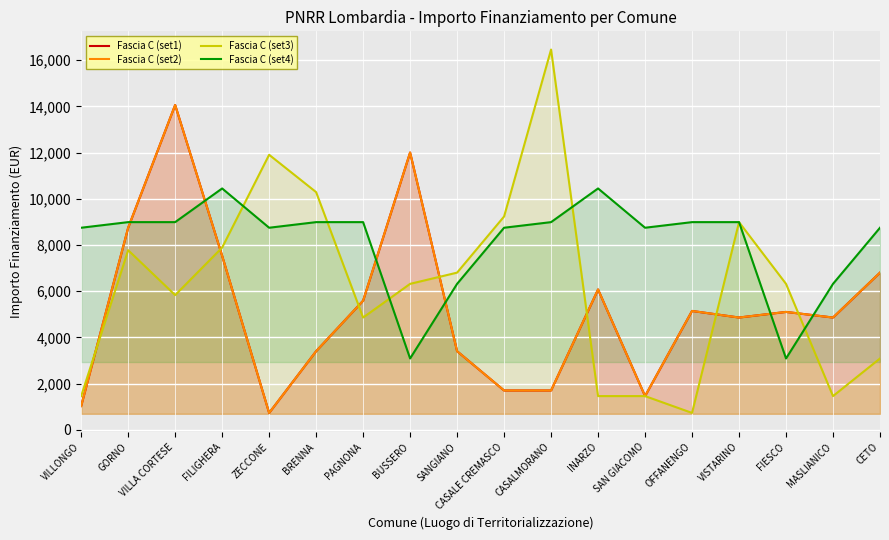

Does the chart display data point markers on the line(s)?

No